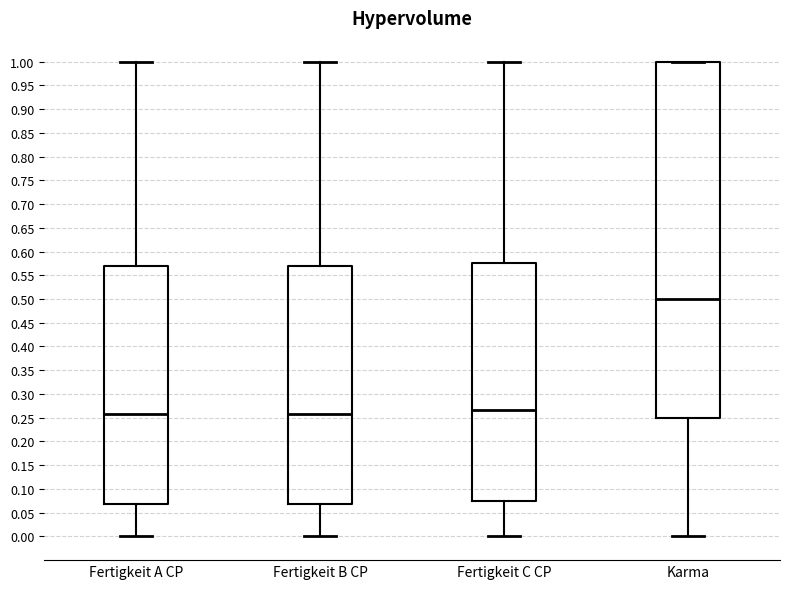

Reading left to right, transcribe this box plot: for each box, give where its median line is, the range the box spans, and where its two whiskers end, as read against the y-axis. The values are not printed on the chart, so give them approximately, as read against the axis.

Fertigkeit A CP: median 0.260, box 0.070 to 0.570, whiskers 0.000 to 1.000
Fertigkeit B CP: median 0.260, box 0.070 to 0.570, whiskers 0.000 to 1.000
Fertigkeit C CP: median 0.265, box 0.075 to 0.575, whiskers 0.000 to 1.000
Karma: median 0.500, box 0.250 to 1.000, whiskers 0.000 to 1.000